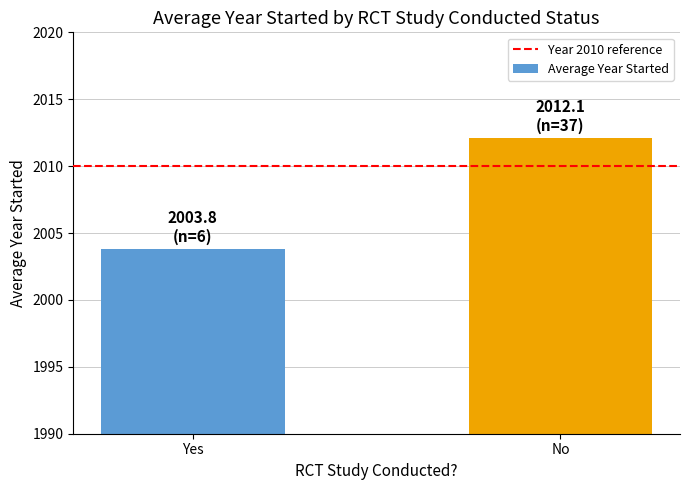

Does the chart contain any negative values?

No